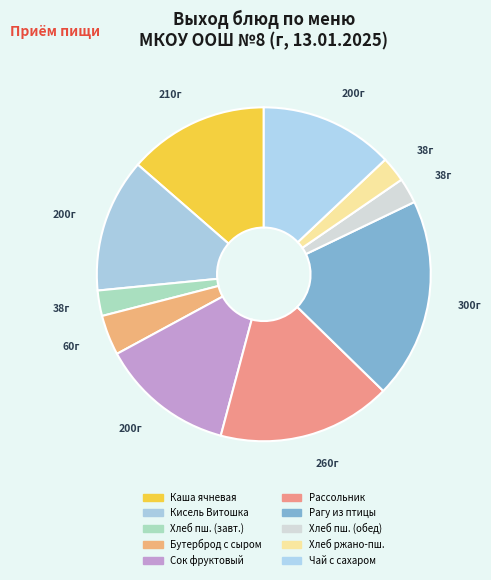

The Сок фруктовый slice represents 27% of the pie. True or false?

False